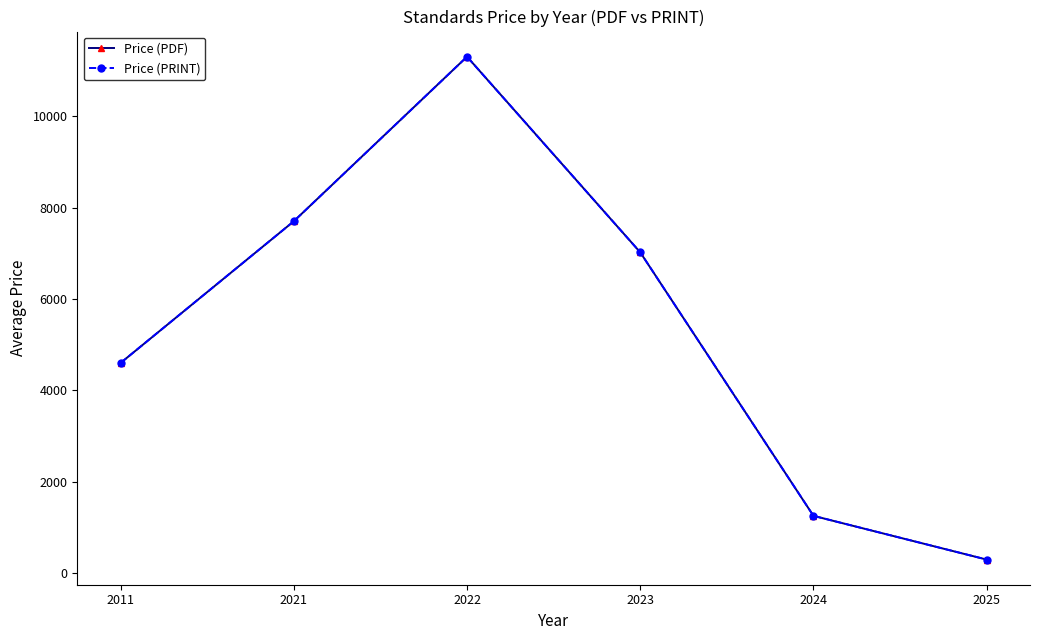

Is this an area chart (filled region under the line)?

No